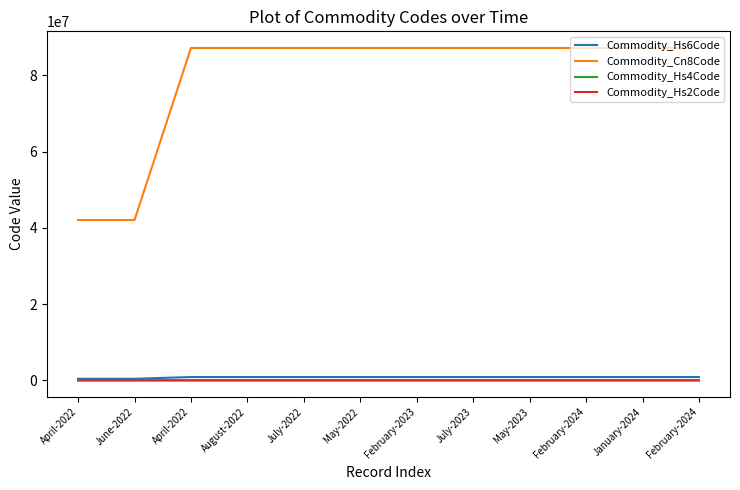

What is the approximate value of Commodity_Hs2Code at April-2022, to the nearest 10?

40